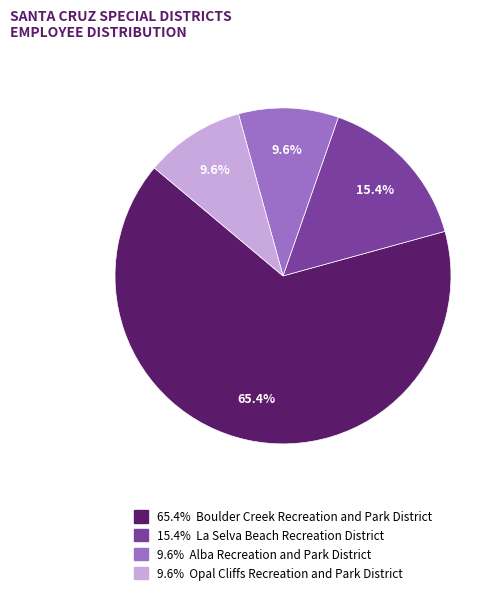

Does any single category account for the majority?

Yes